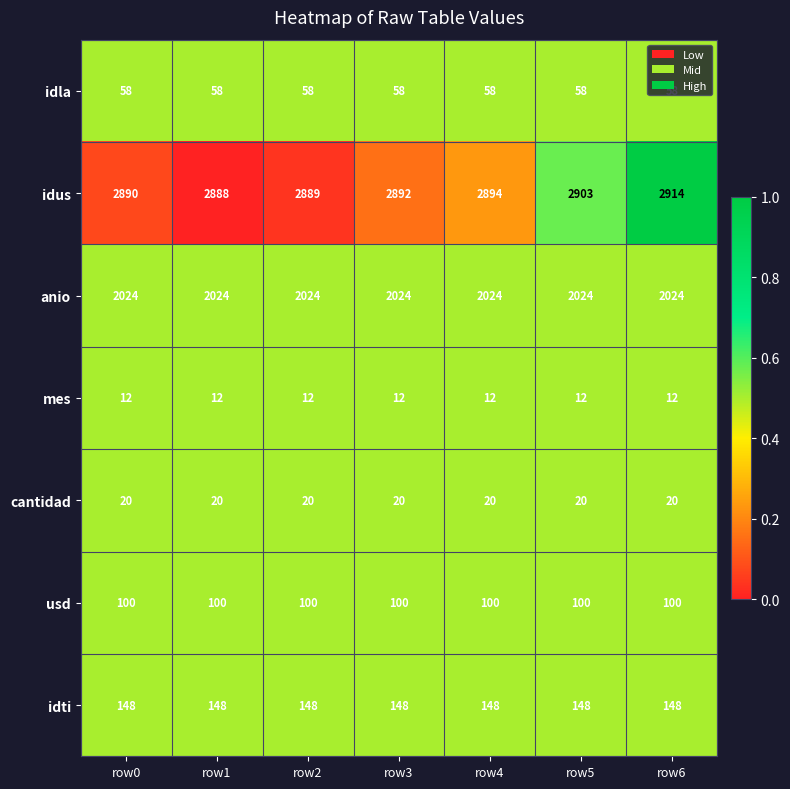

What is the maximum value shown in the chart?

2914